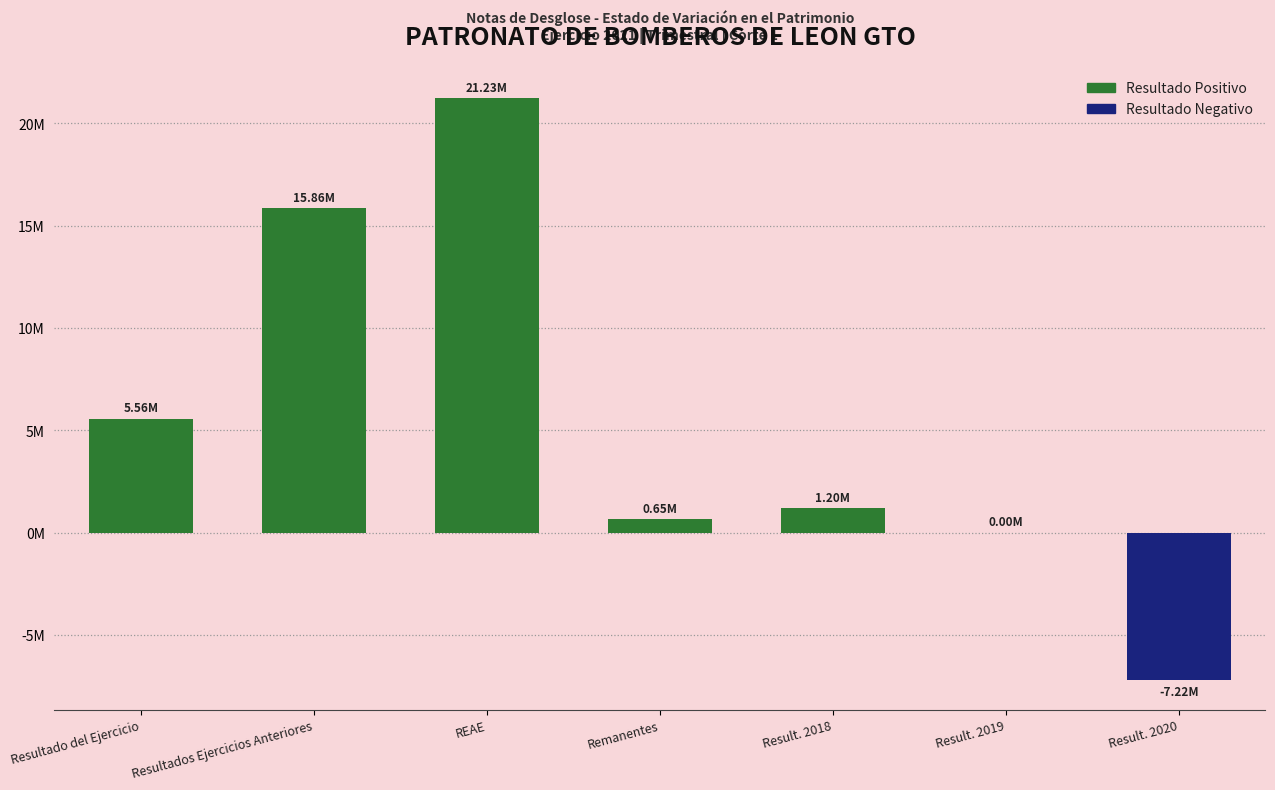

Are the bars horizontal?

No